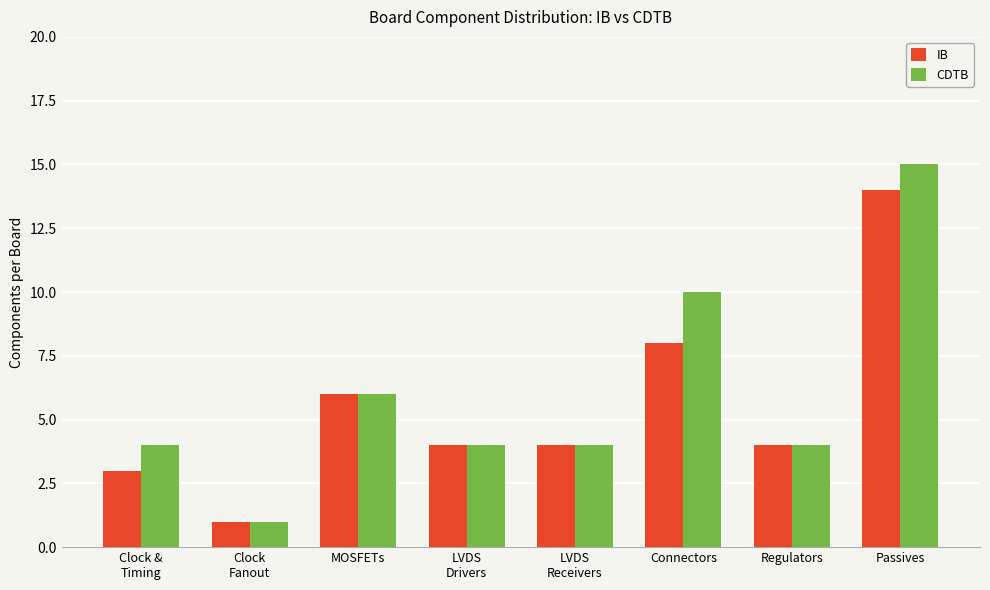

What position from the right is LVDS
Drivers?

5